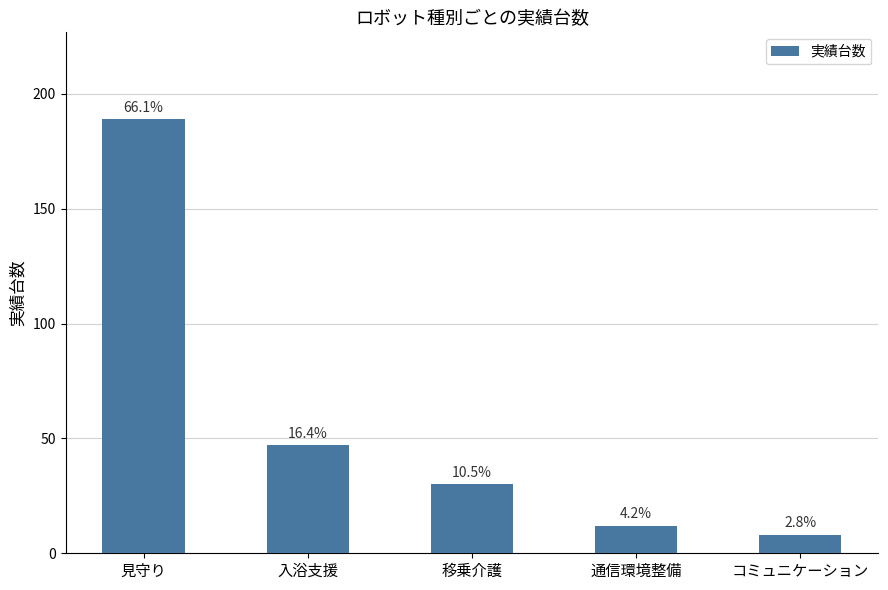

True or false: the data shows 13 at 移乗介護.

False